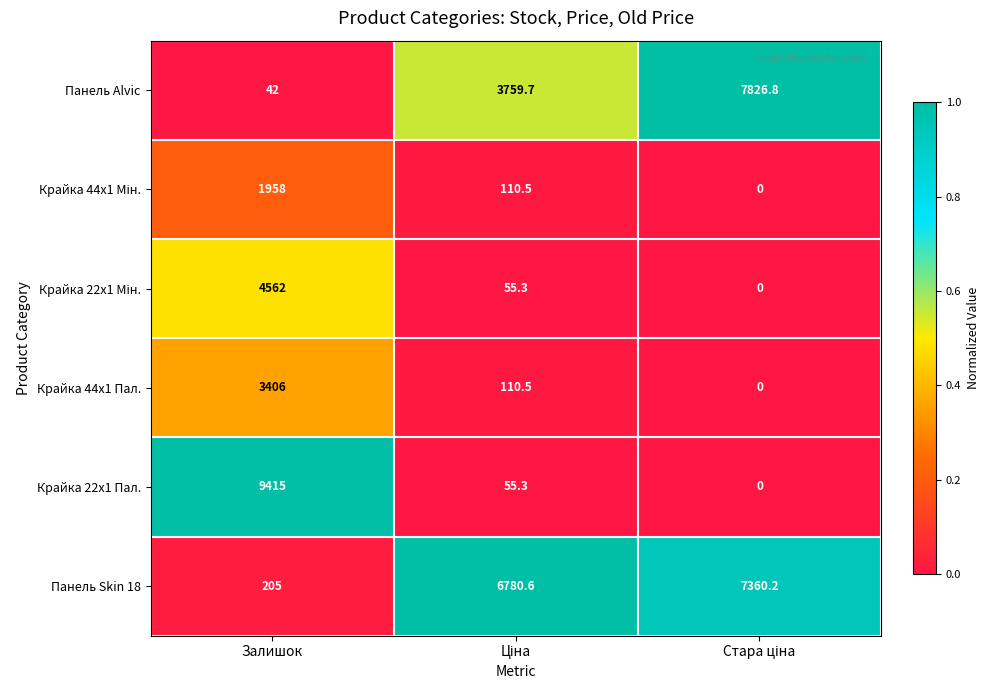

What is the difference between the maximum and minimum values in the Крайка 44x1 Пал. series?

3406.0